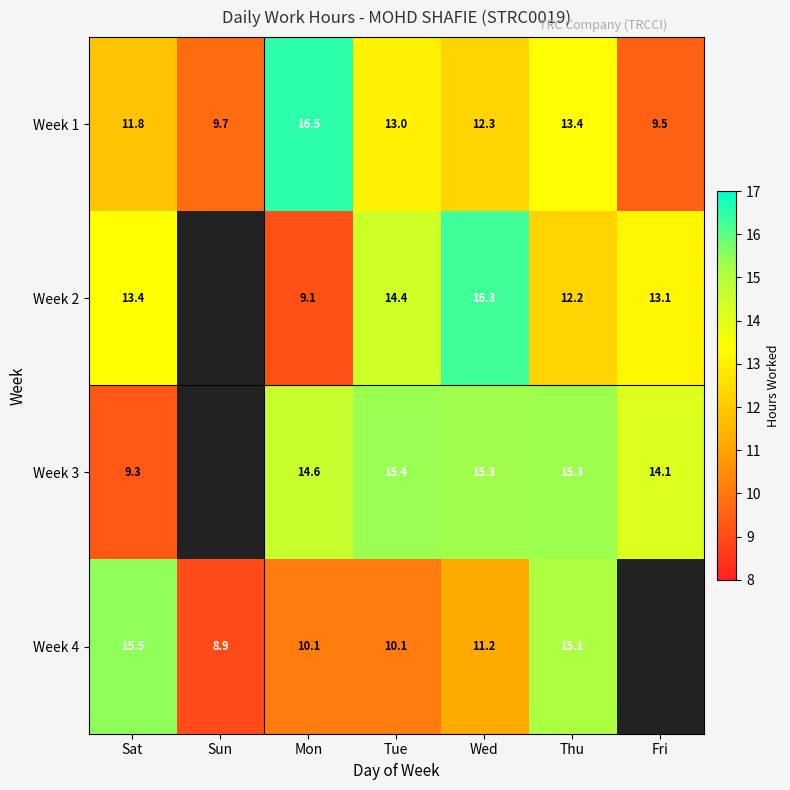

At which label is Week 1 closest to 13?

Tue